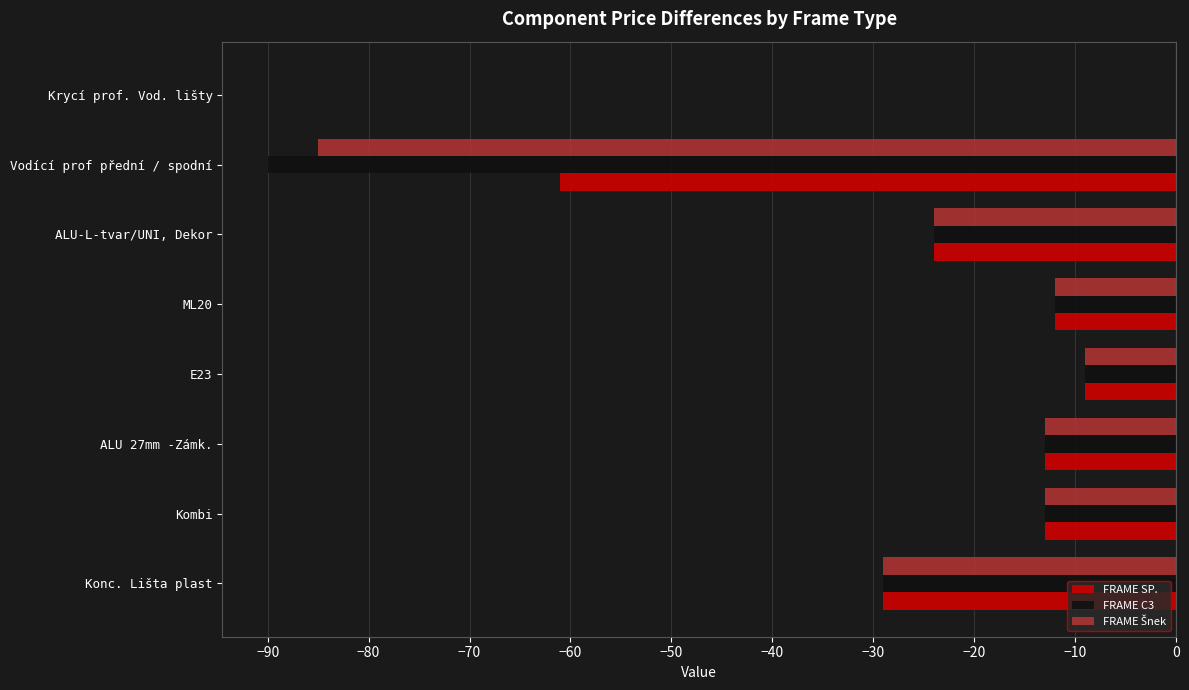

Count the number of data series in this chart.

3